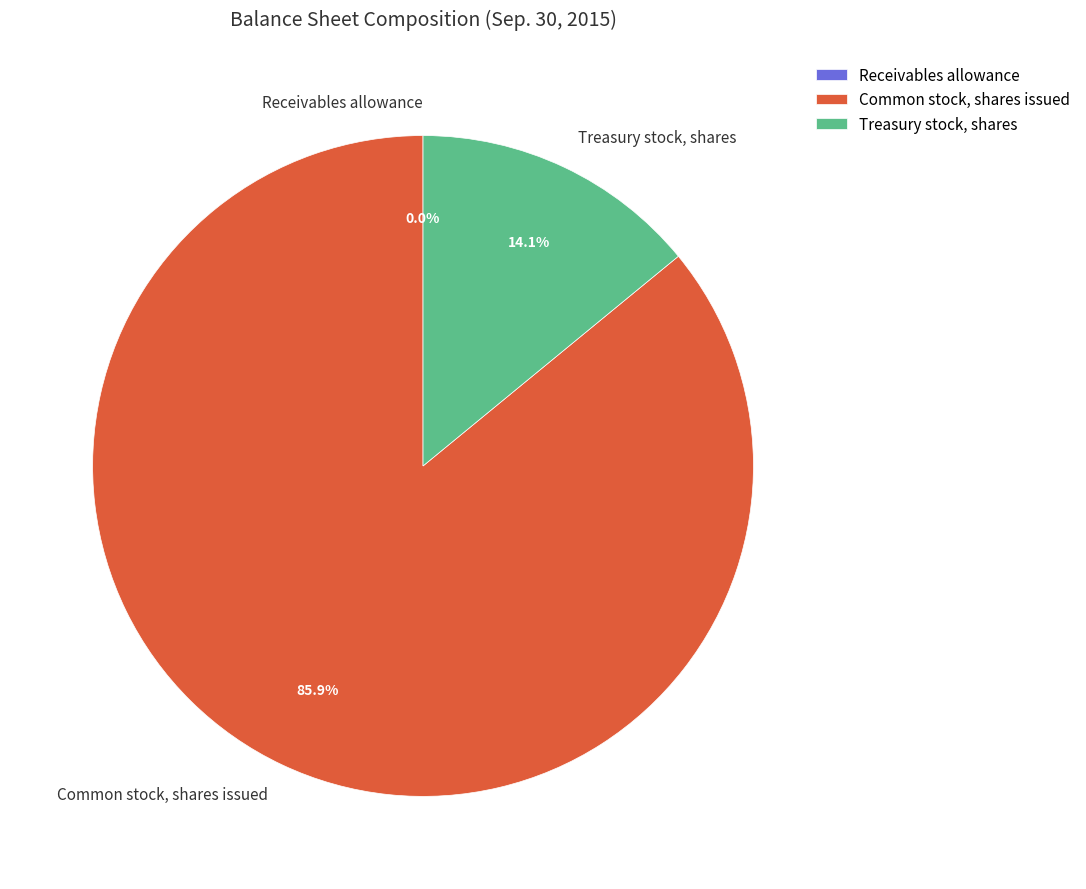

Combined, do Treasury stock, shares and Common stock, shares issued account for over 50%?

Yes